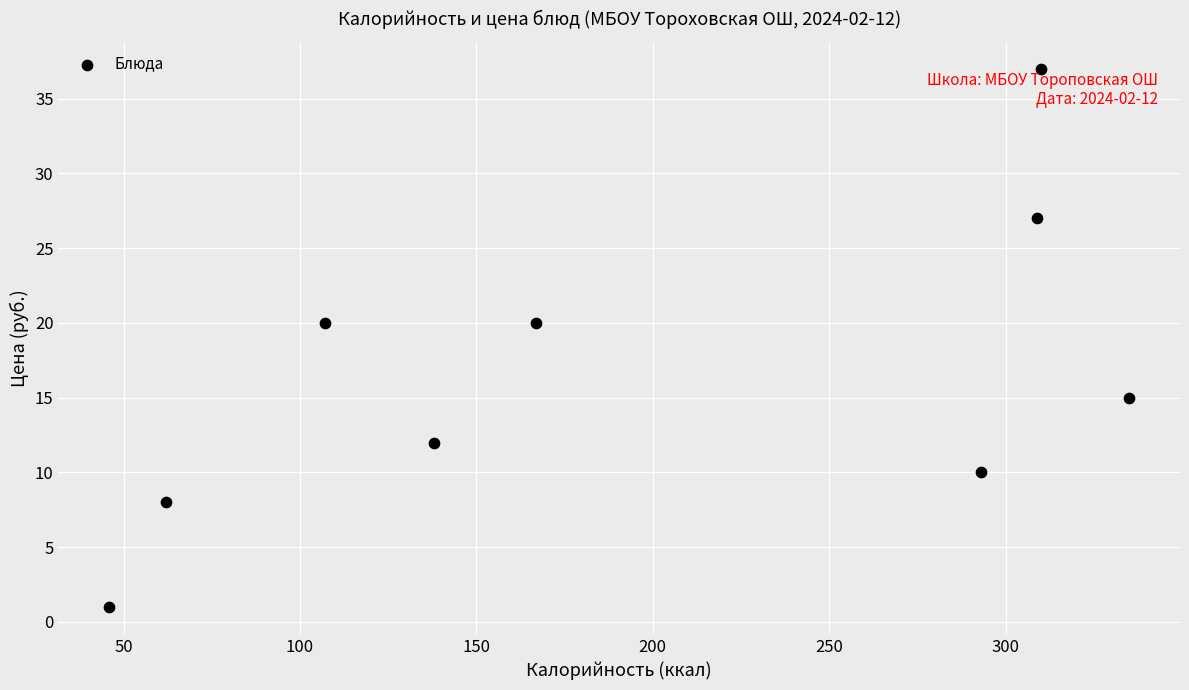

What is the average X value?

196